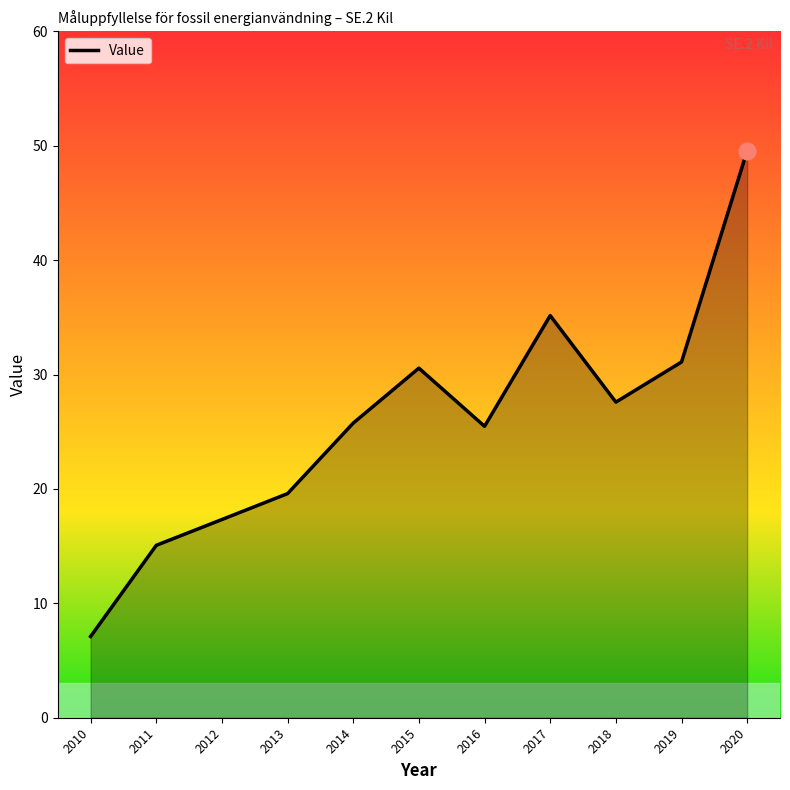

What is the smallest value displayed?

7.1